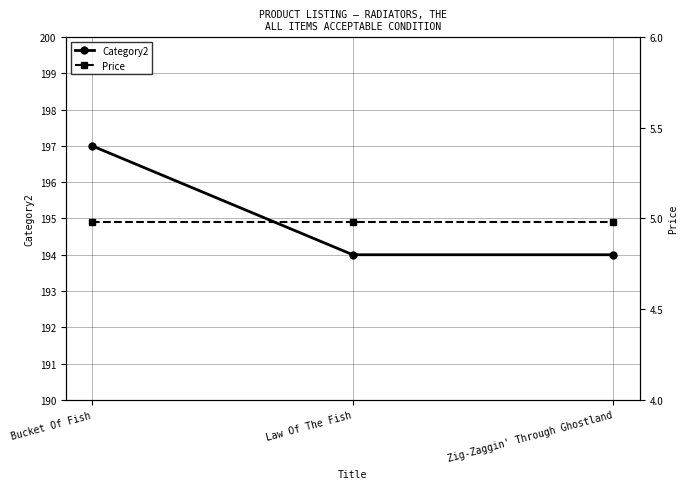

Rank the series at Zig-Zaggin' Through Ghostland from highest to lowest value.

Category2, Price